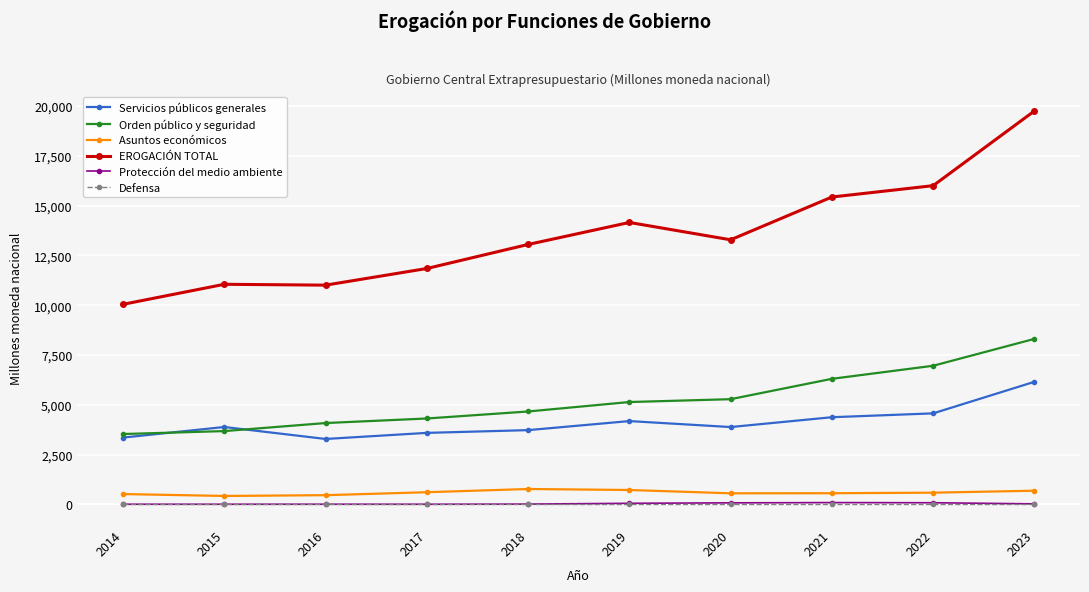

How many lines are shown in the chart?

6